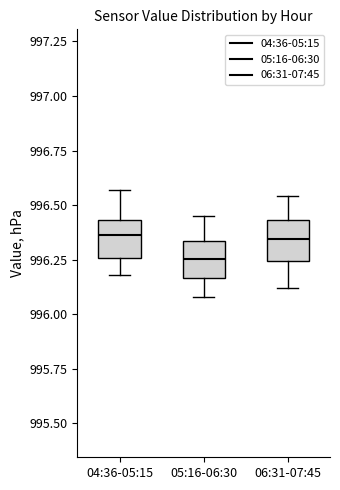

Where is the lower edge of the box for 05:16-06:30 on the y-axis? The values are not printed on the chart, so give them approximately, as read against the axis.

996.15